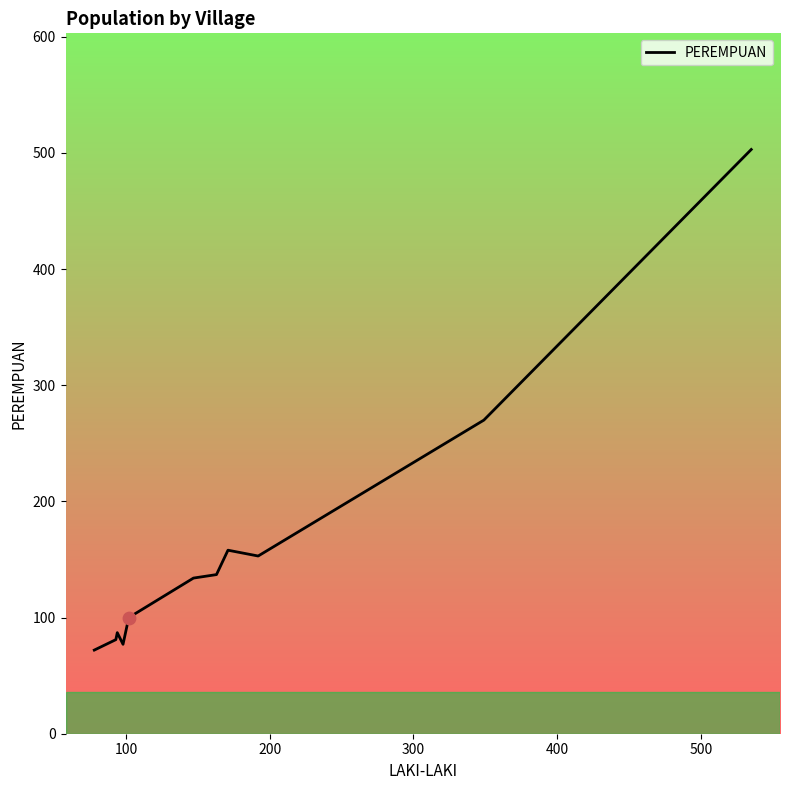

What is the greatest value displayed?

503